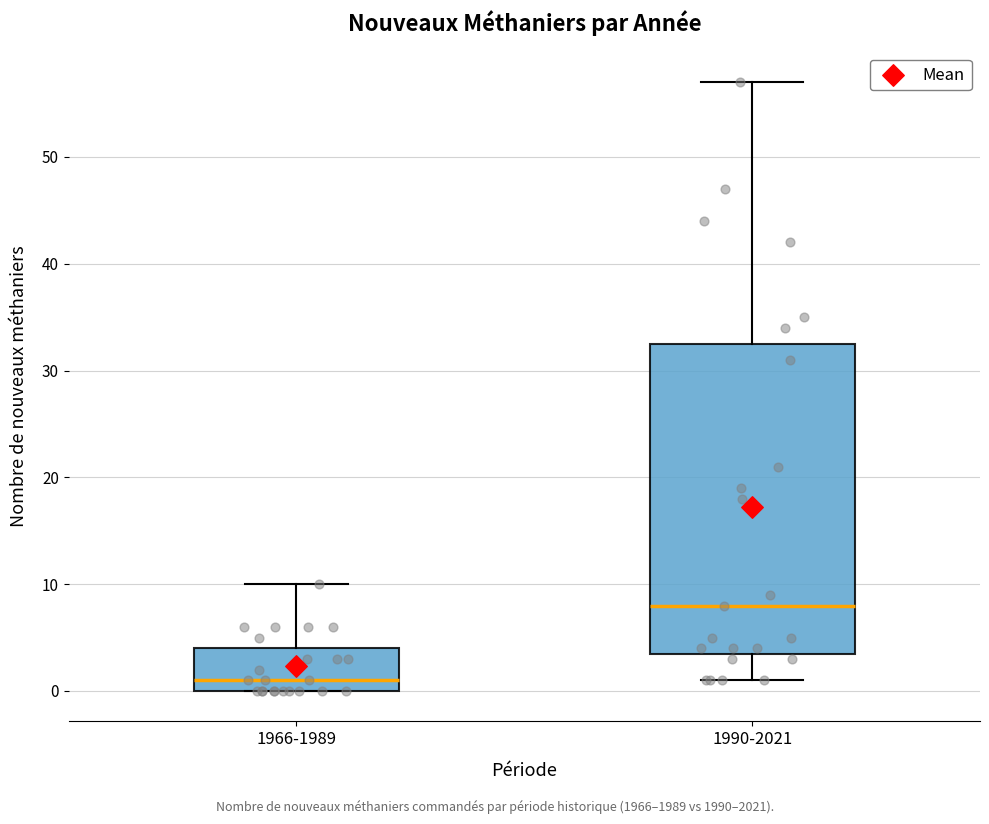

Comparing the boxes themselves (not the whiskers), which one is the tallest?

1990-2021